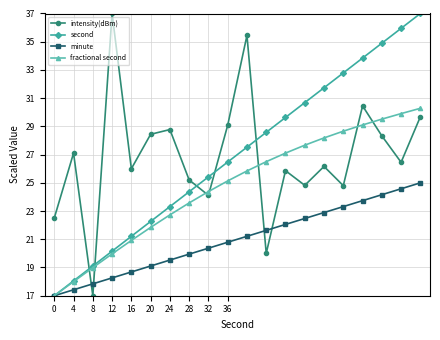

What is the value of the intensity(dBm) point at the 9th from the left?

24.1